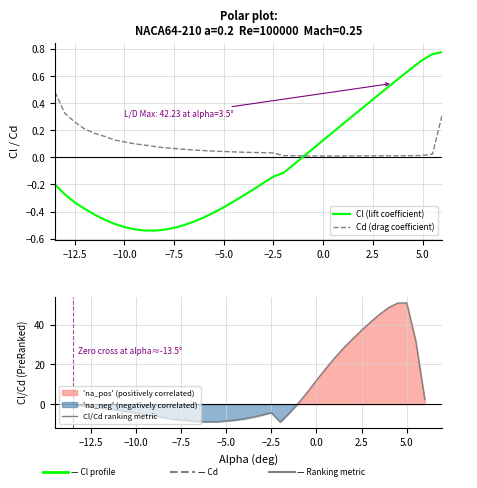

What is the maximum value for Cl/Cd ranking metric?

51.0